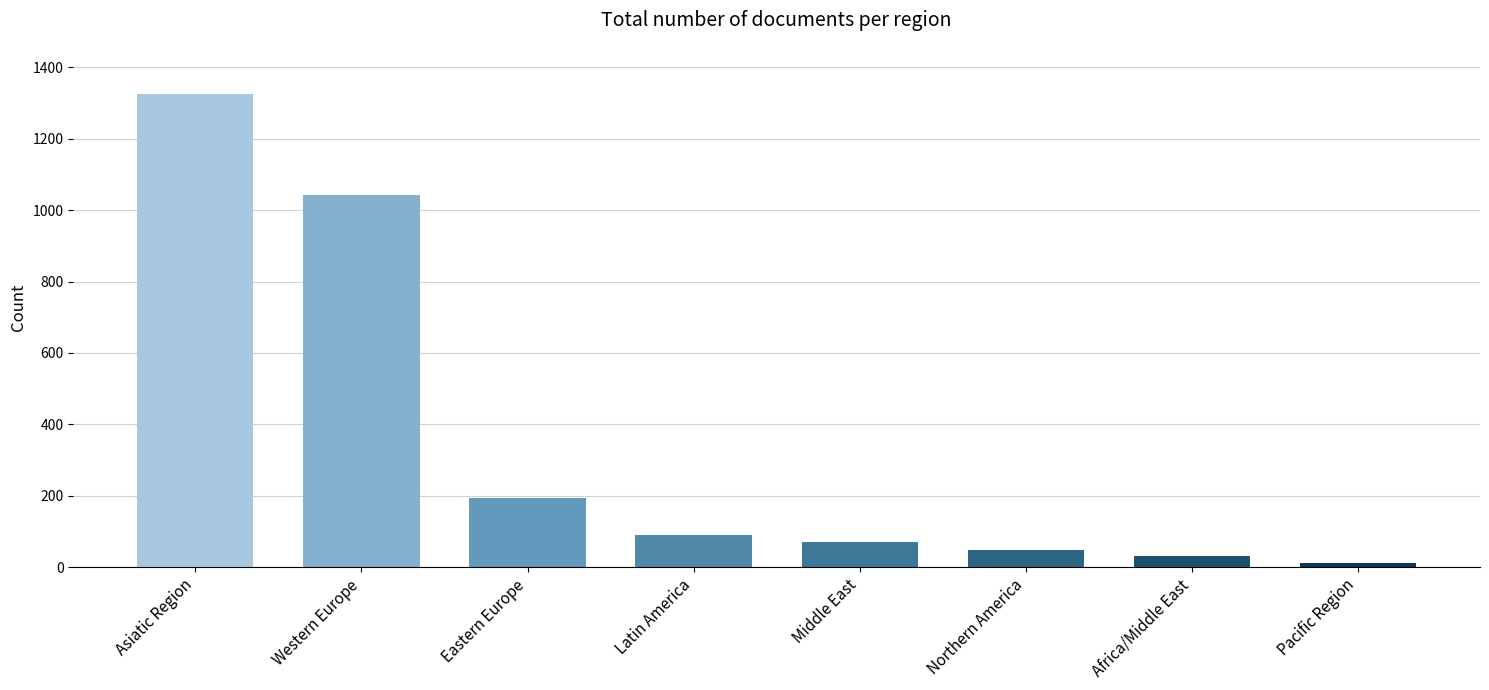

Is it true that the value at Western Europe is 1764?

False